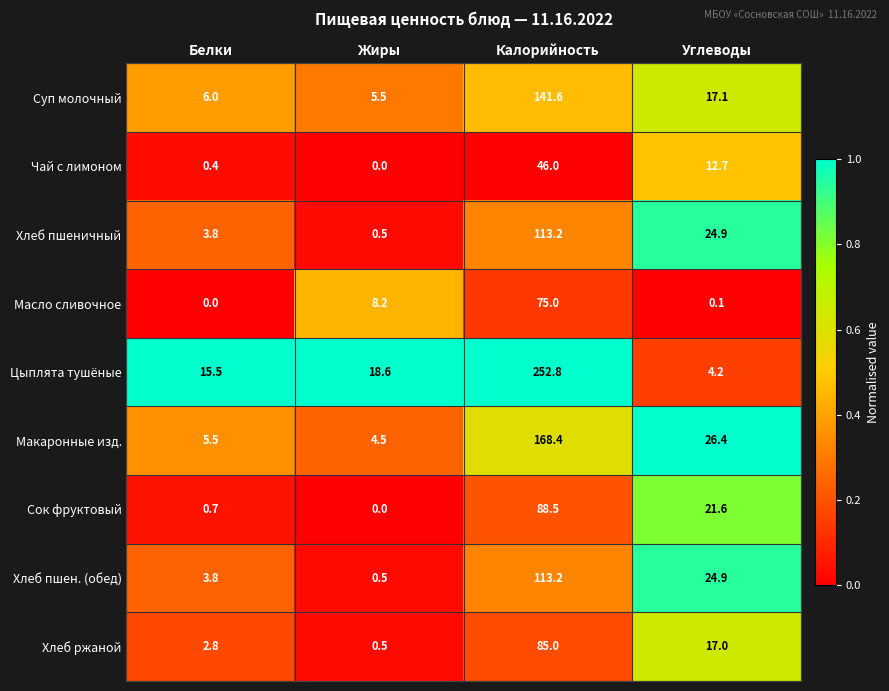

At how many categories does at least one series exceed 0?

4